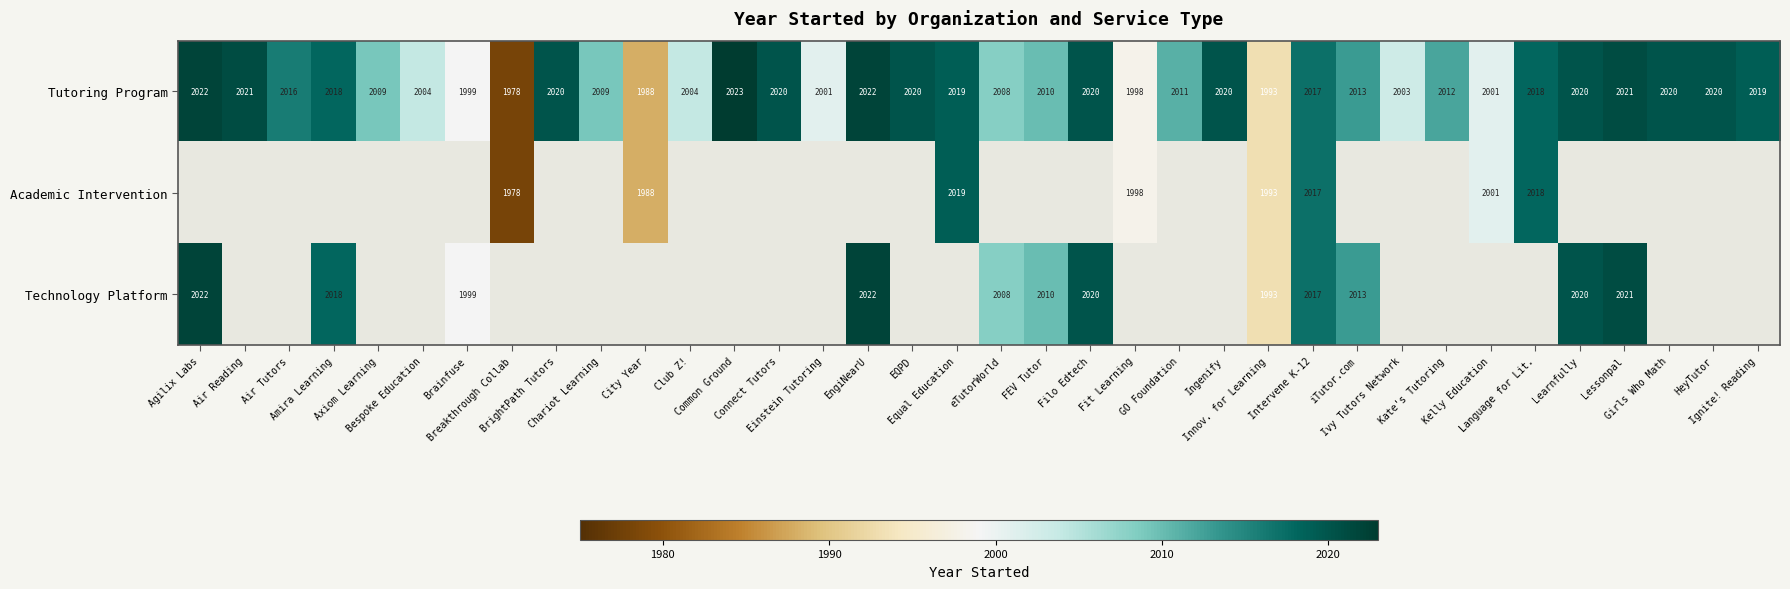

What is the maximum value shown in the chart?

2023.0